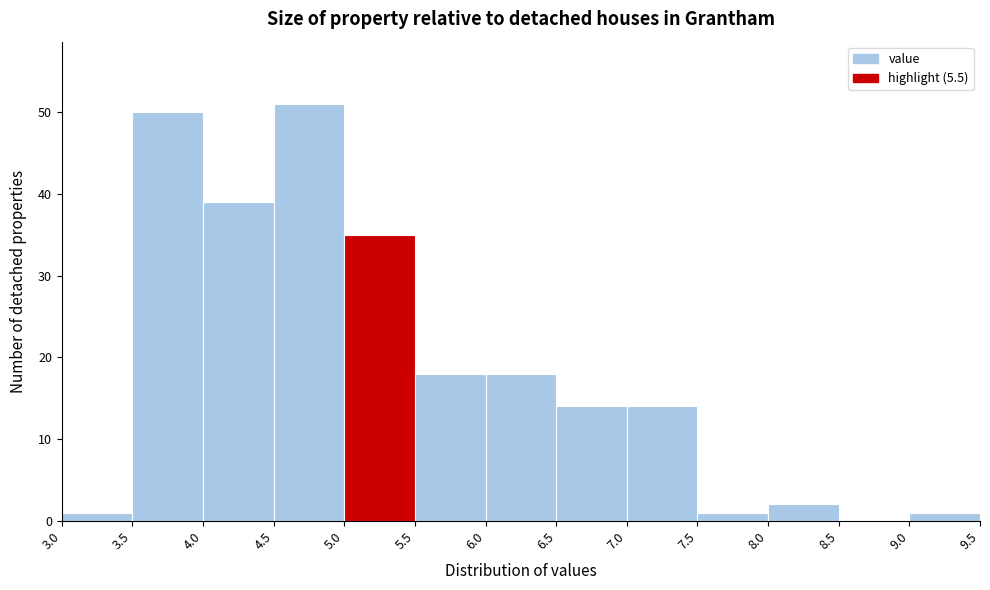

Reading left to right, transcribe this chart: for each bar, give the range it covers on the x-axis and its height. The values are not printed on the chart, so give them approximately, as read against the axis.

3.0 to 3.5: 1
3.5 to 4.0: 50
4.0 to 4.5: 39
4.5 to 5.0: 51
5.0 to 5.5: 35
5.5 to 6.0: 18
6.0 to 6.5: 18
6.5 to 7.0: 14
7.0 to 7.5: 14
7.5 to 8.0: 1
8.0 to 8.5: 2
8.5 to 9.0: 0
9.0 to 9.5: 1